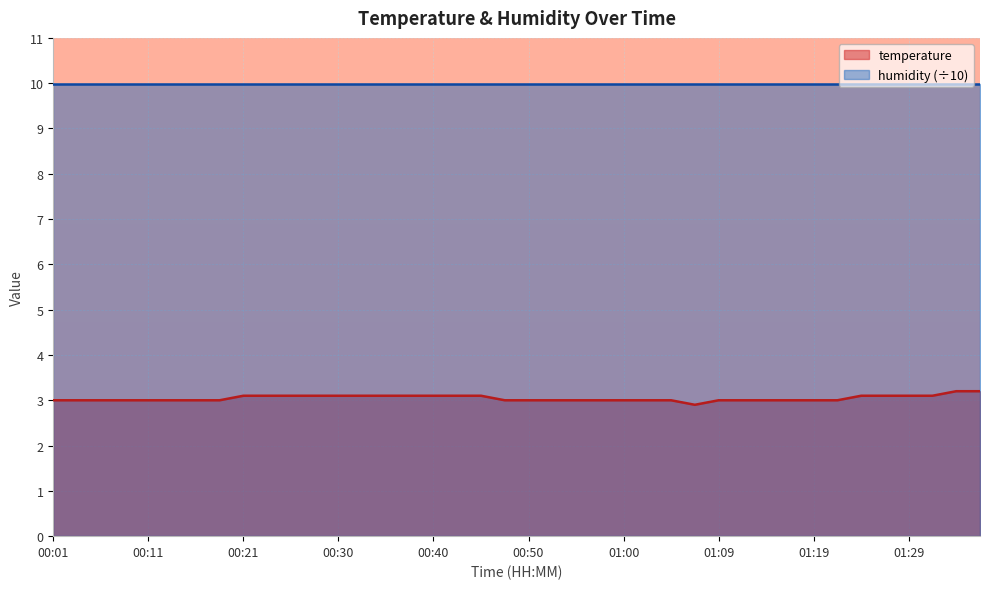

Where is the first local minimum?

01:07